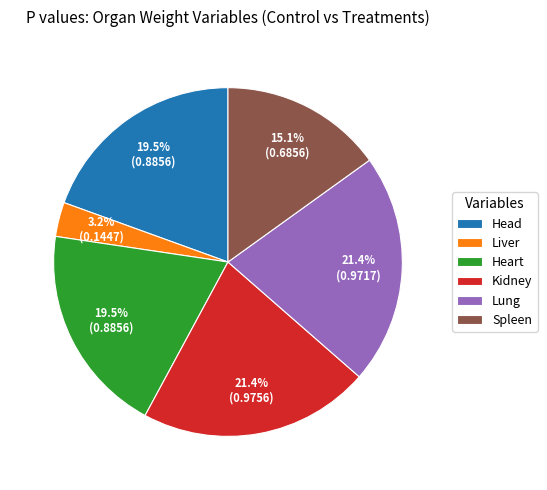

Does any single category account for the majority?

No